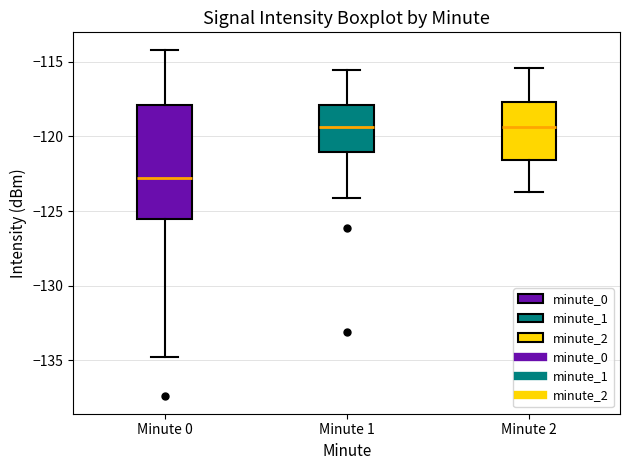

Reading left to right, transcribe this box plot: for each box, give where its median line is, the range the box spans, and where its two whiskers end, as read against the y-axis. The values are not printed on the chart, so give them approximately, as read against the axis.

Minute 0: median -123.0, box -125.5 to -118.0, whiskers -135.0 to -114.0
Minute 1: median -119.5, box -121.0 to -118.0, whiskers -124.0 to -115.5
Minute 2: median -119.5, box -121.5 to -117.5, whiskers -123.5 to -115.5